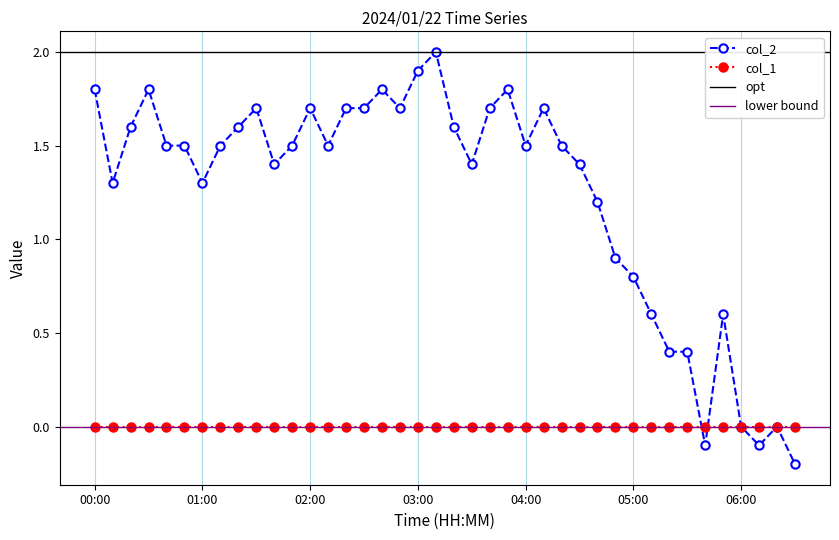

The value of col_2 at 01:00 is 1.3. True or false?

True